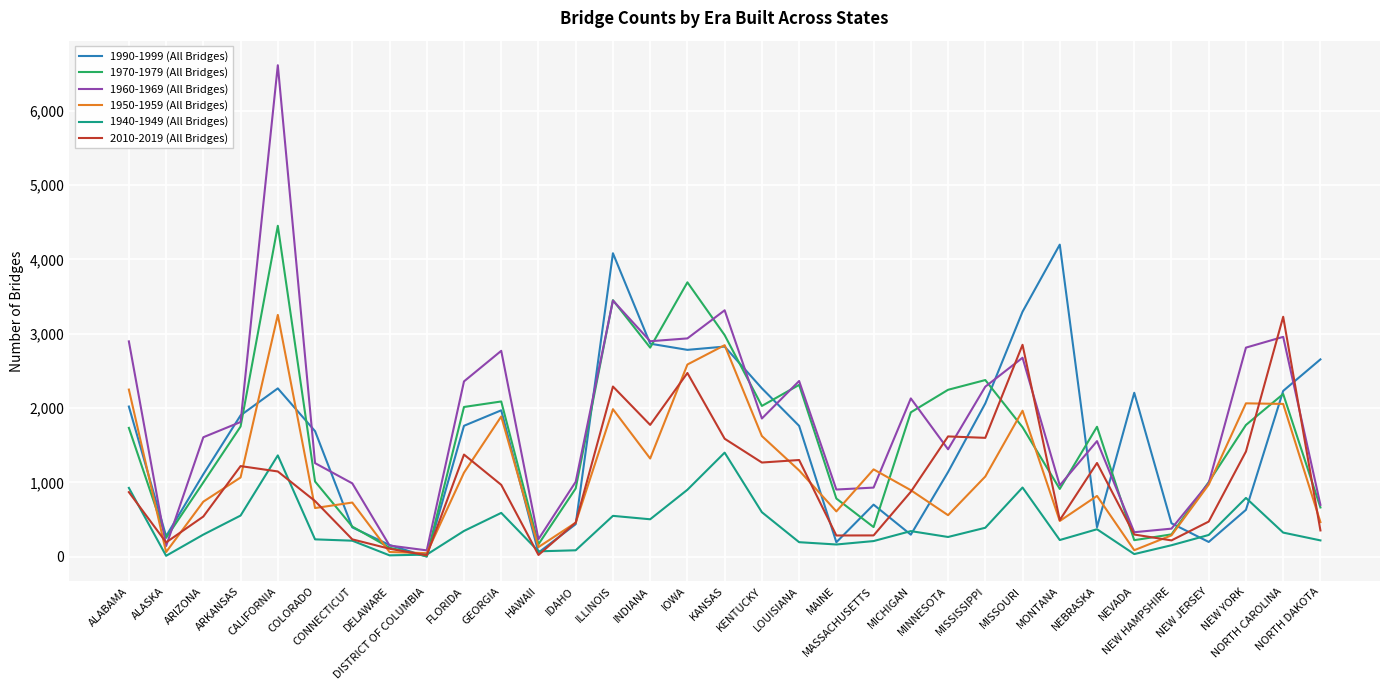

Is the value of 1990-1999 (All Bridges) at NEW YORK greater than the value of 1950-1959 (All Bridges) at MICHIGAN?

No